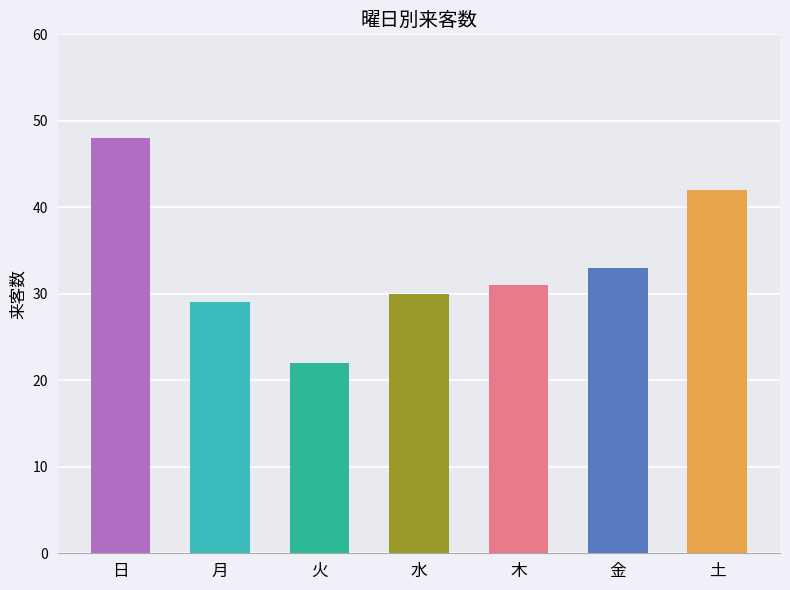

List the labels in order of value, smallest first.

火, 月, 水, 木, 金, 土, 日